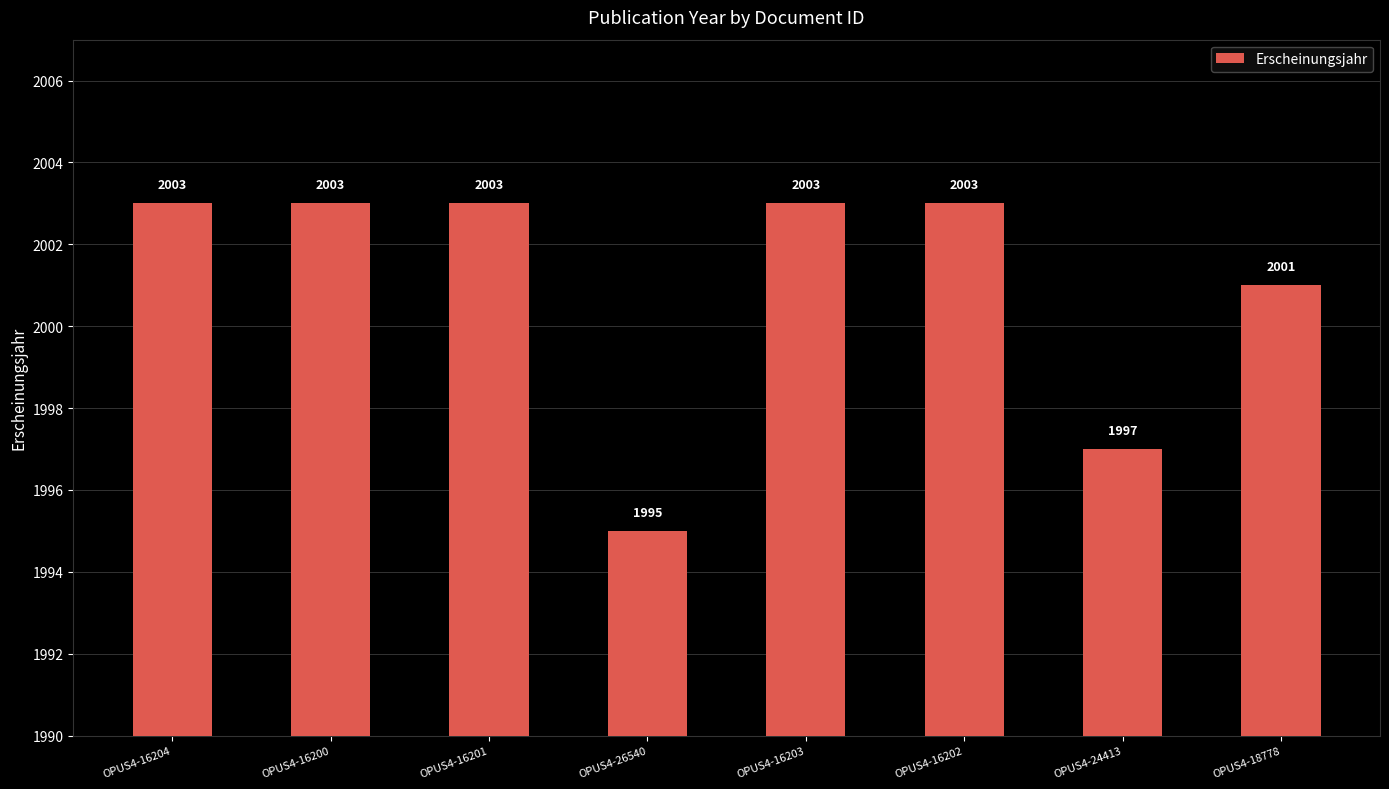

What position from the right is OPUS4-16202?

3